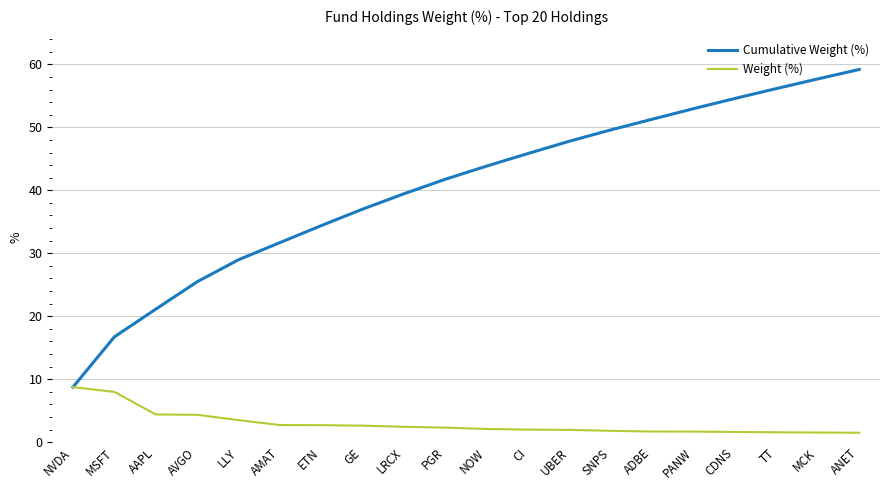

Is this an area chart (filled region under the line)?

No